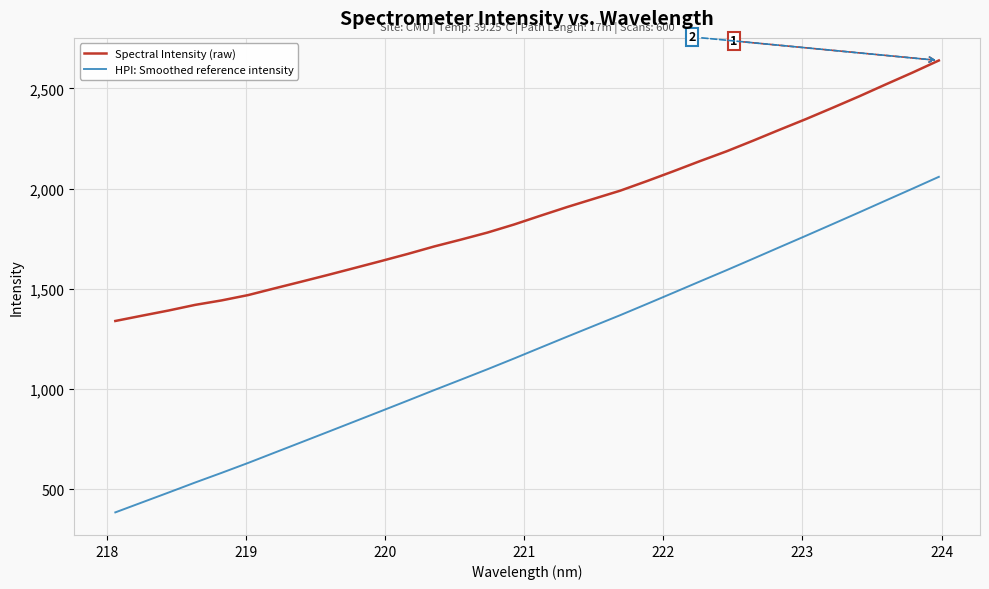

What is the maximum value for HPI: Smoothed reference intensity?

2058.4